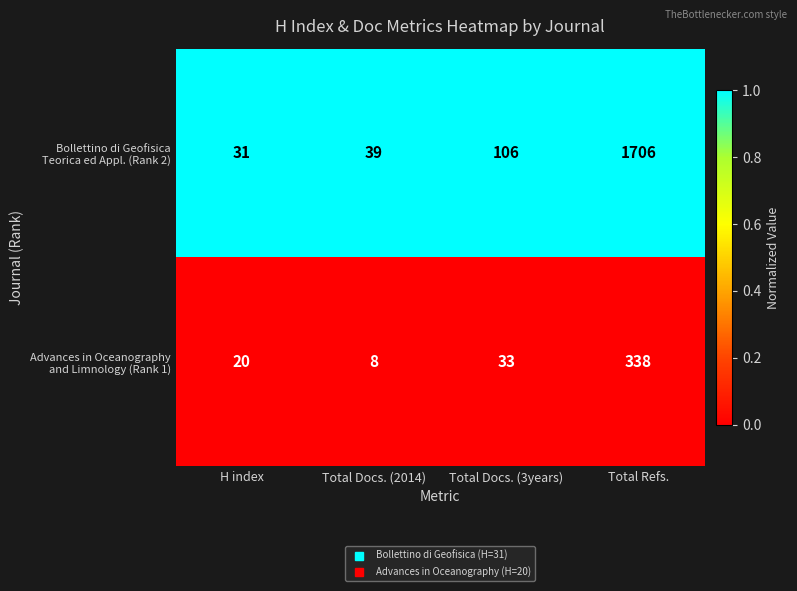

What is the total value across all series at Total Docs. (2014)?

47